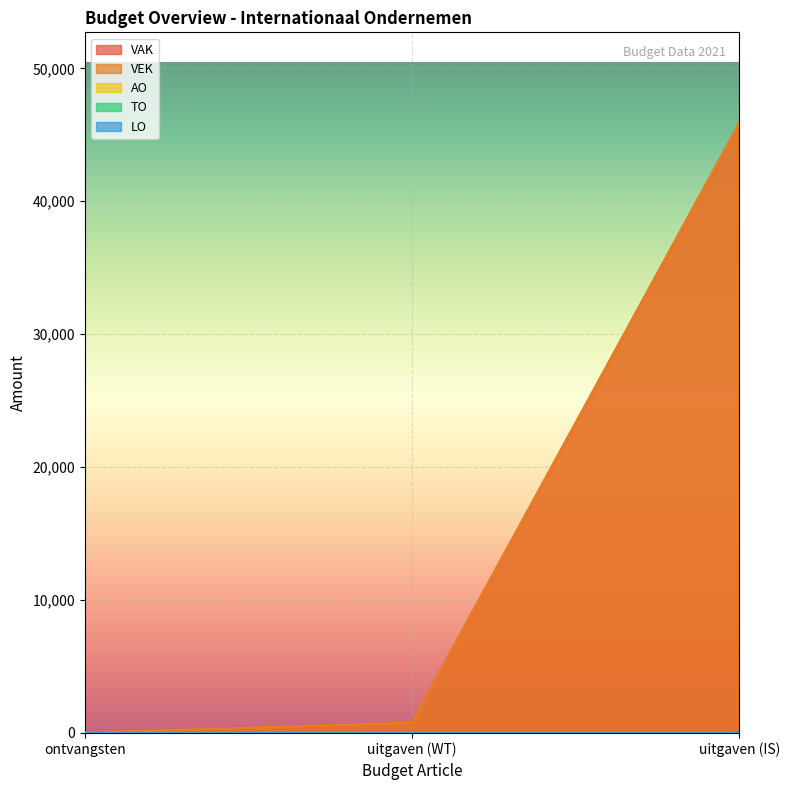

What are all the series names shown in the legend?

VAK, VEK, AO, TO, LO